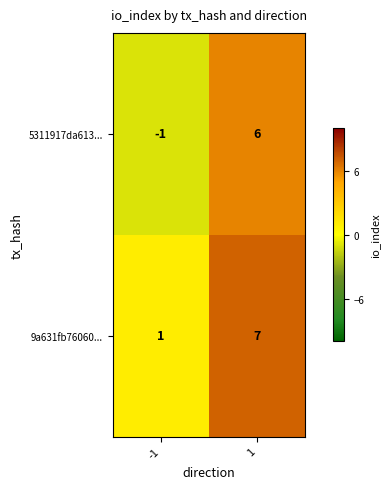

Rank the series by their maximum value, from lowest to highest.

5311917da613..., 9a631fb76060...